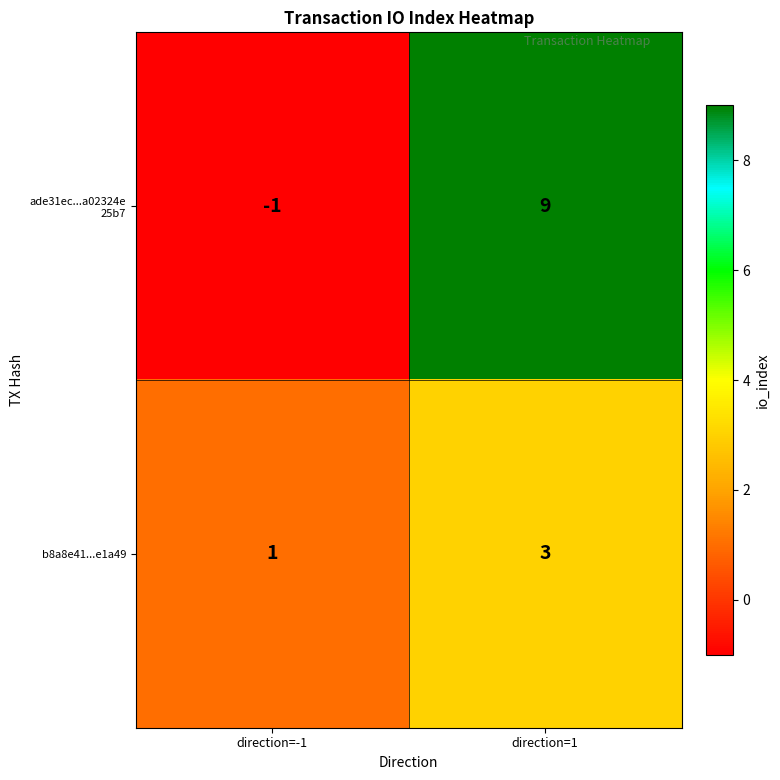

At which category does the chart reach its peak across all series?

direction=1